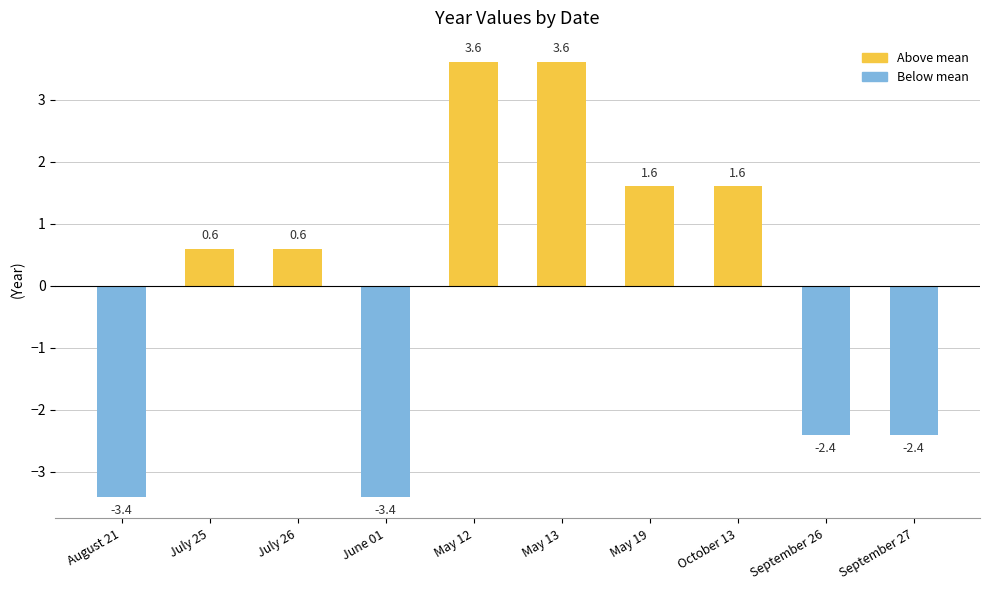

The value at October 13 is 2.8. True or false?

False